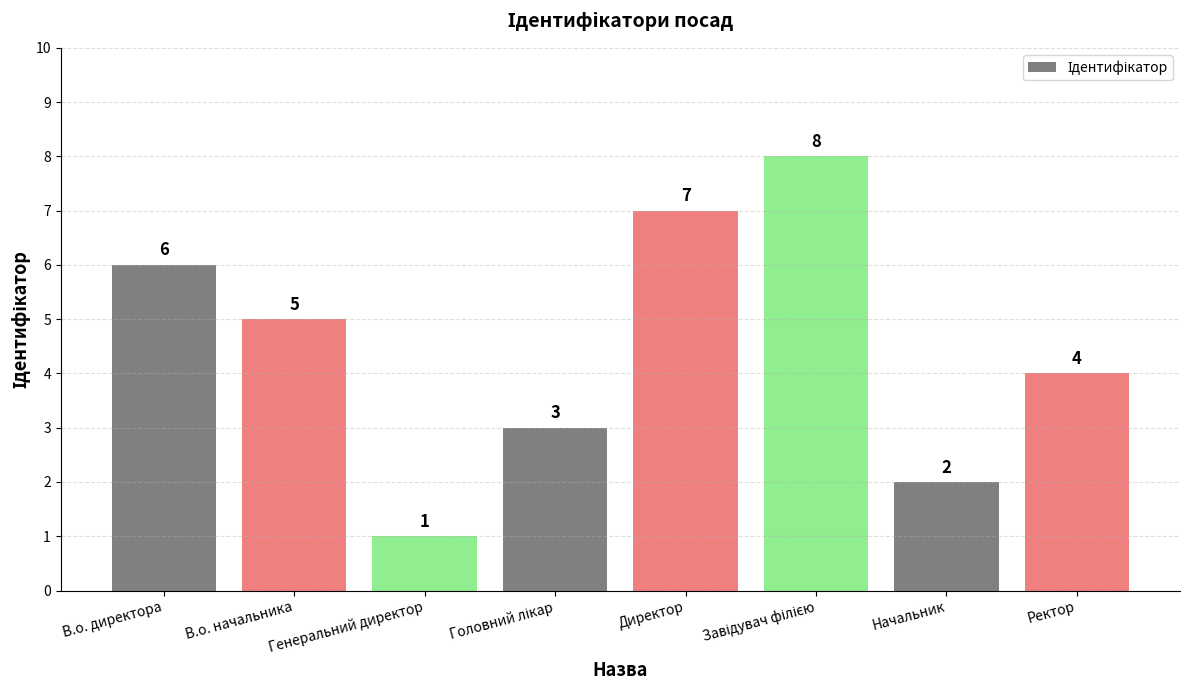

What is the label of the 3rd bar from the left?

Генеральний директор